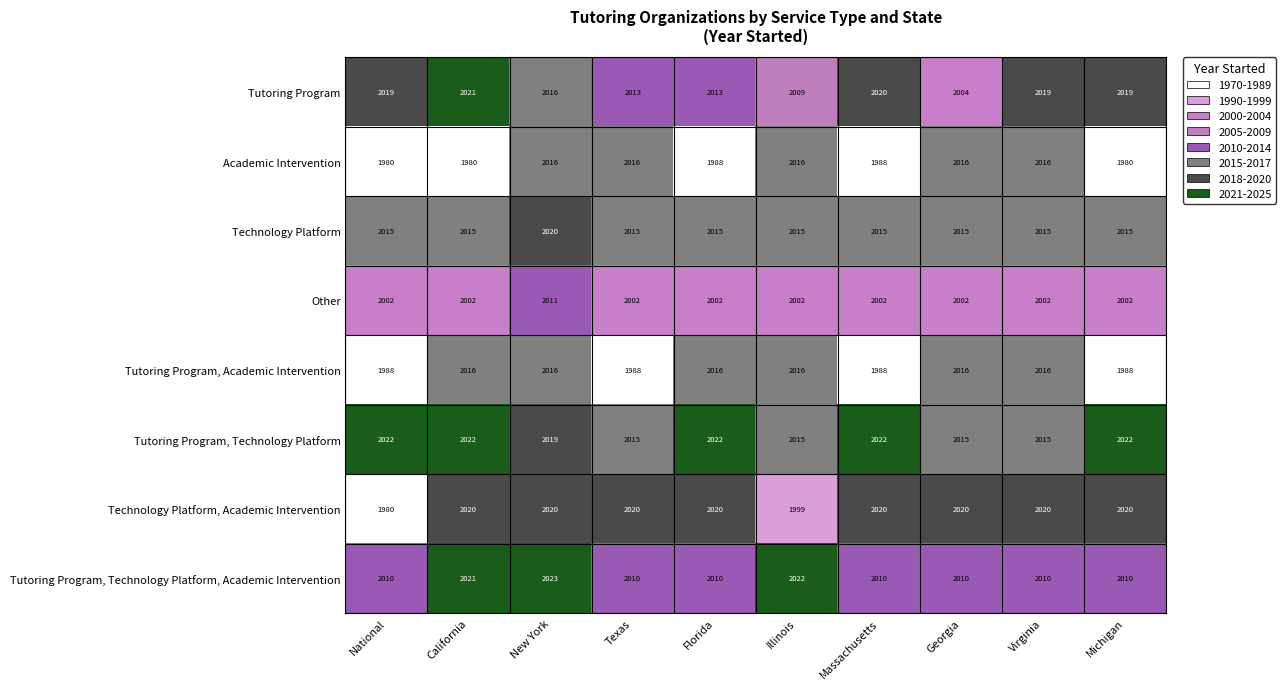

Which series has the largest total across all categories?

Tutoring Program, Technology Platform